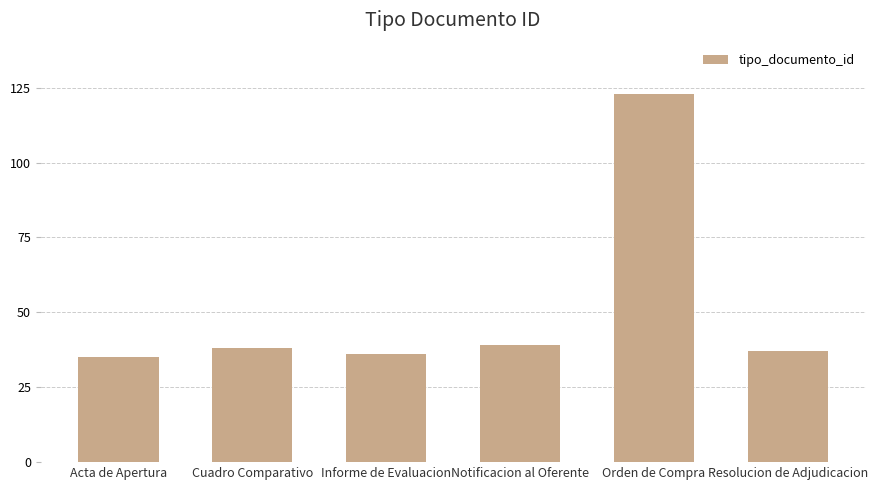

Count the number of data series in this chart.

1